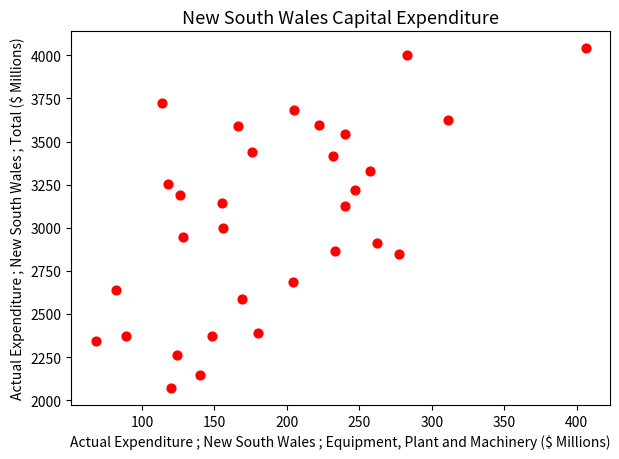

What is the range of X values (max minus min)?

338